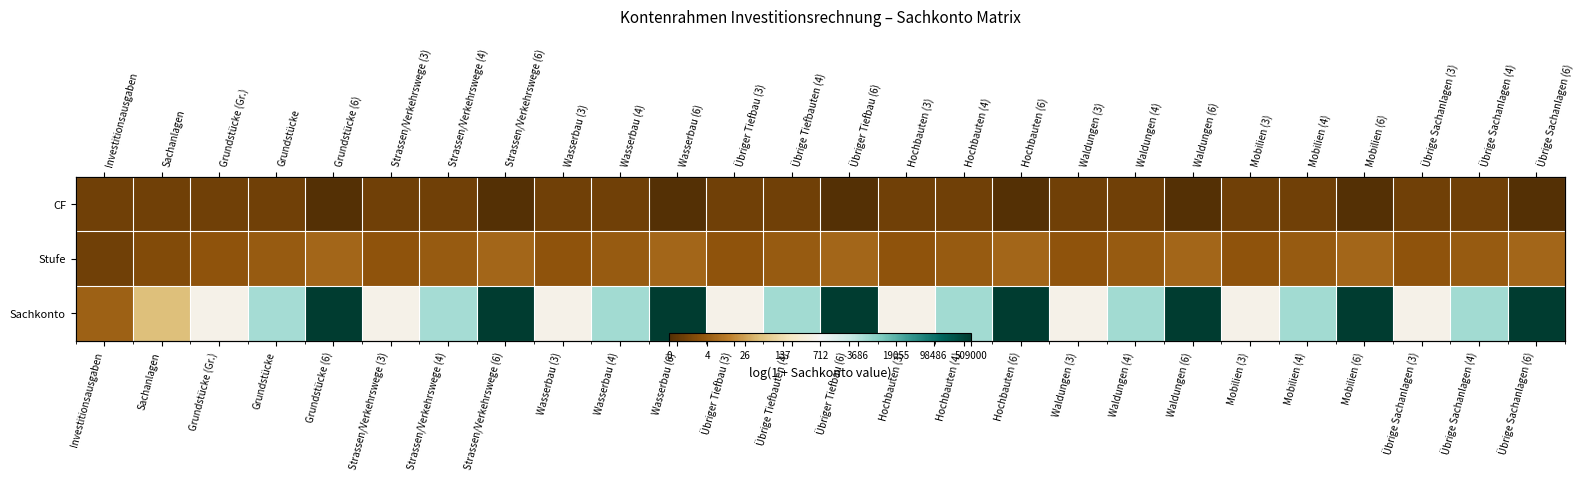

At which category is the sum across all series the highest?

Übrige Sachanlagen (6)